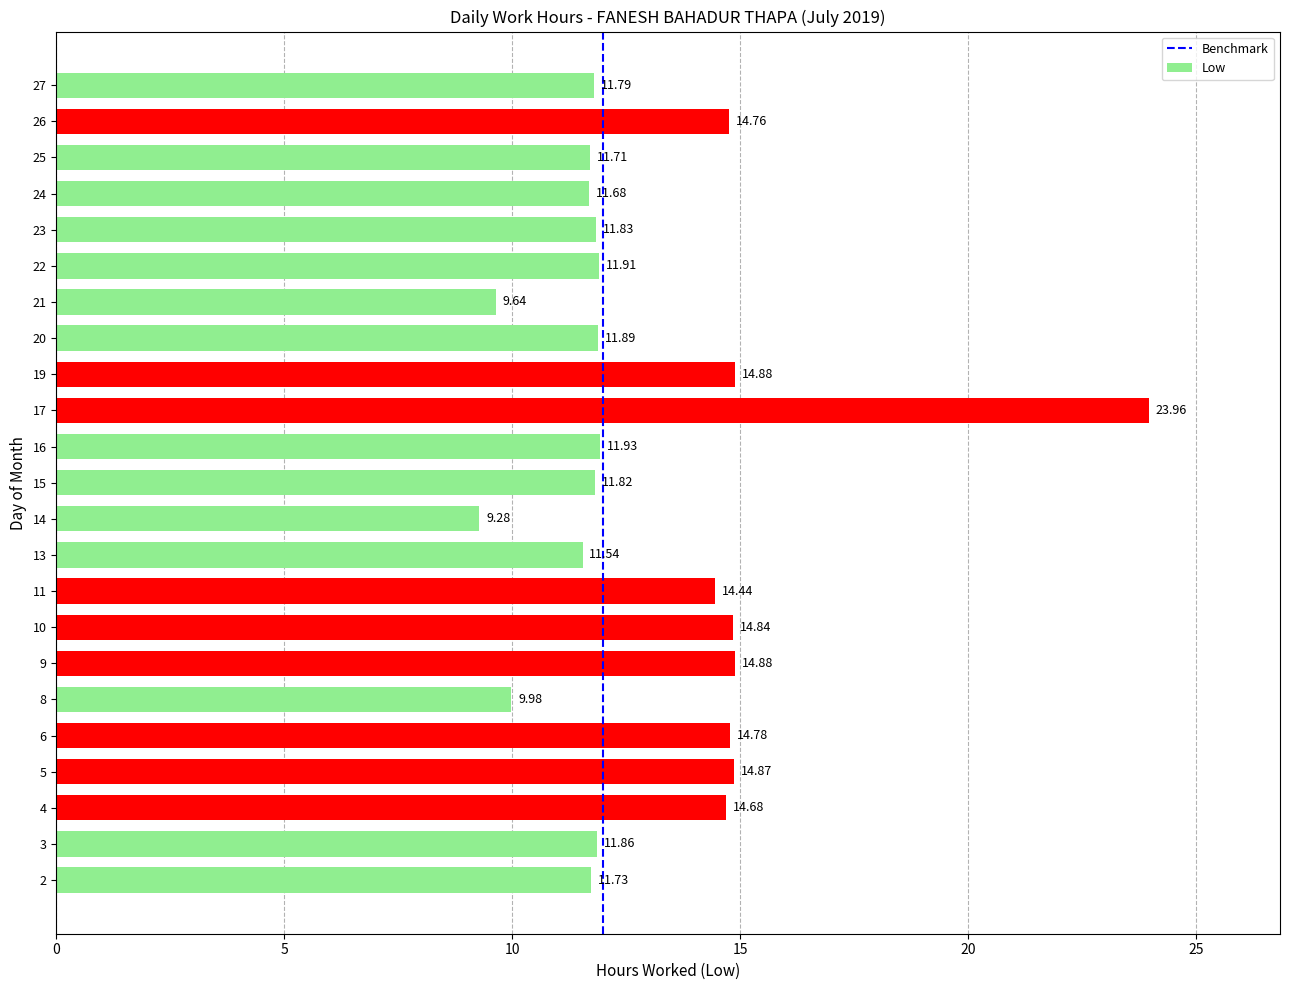

Which category has the lowest value across all series?

14